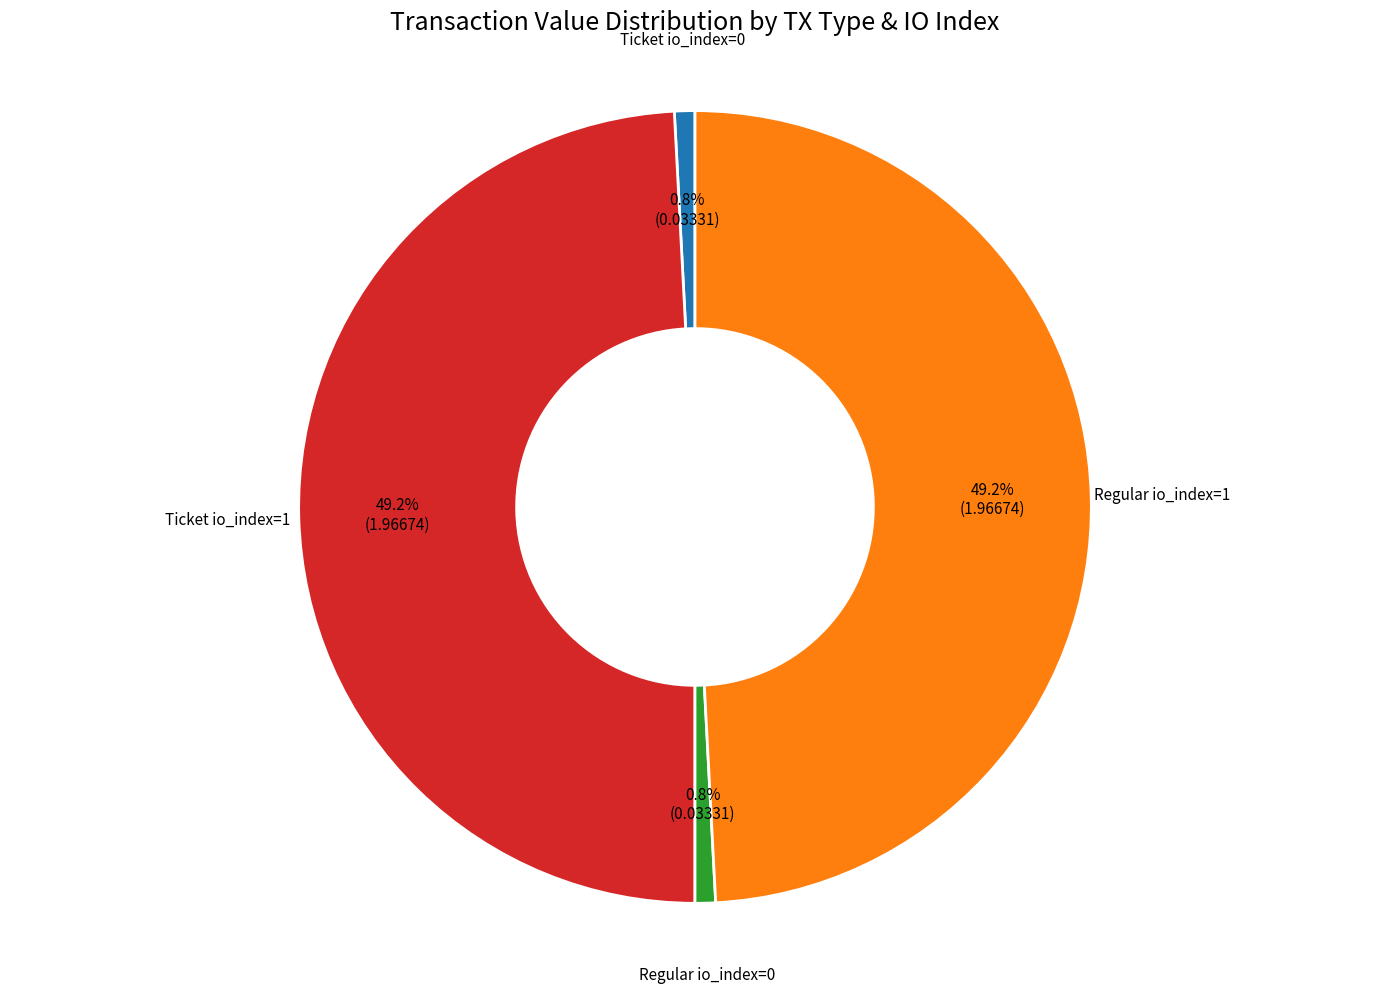

Is there a majority slice in this chart?

No